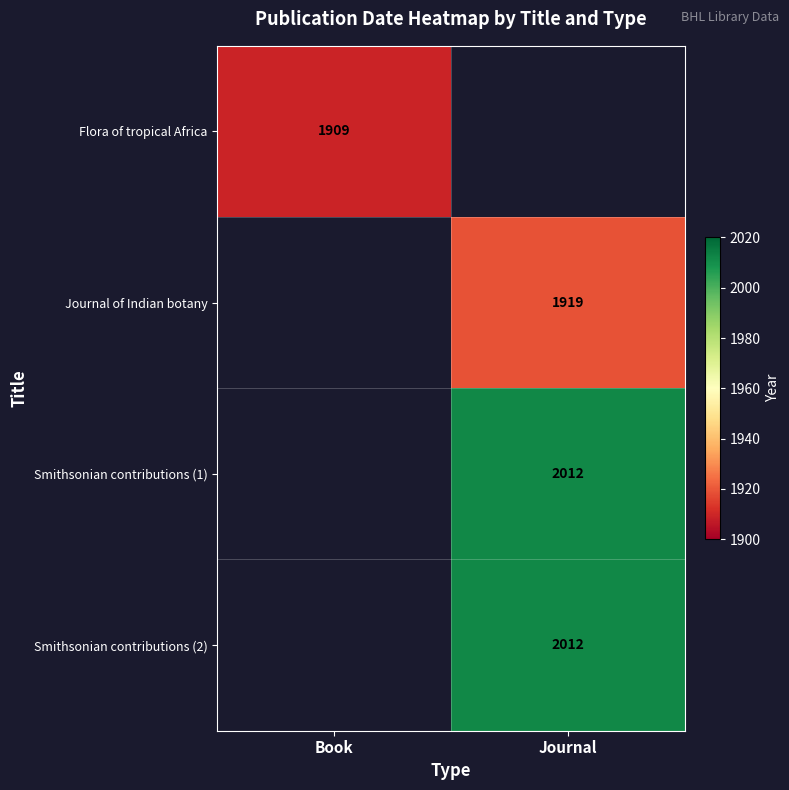

The value of Smithsonian contributions (2) at Journal is 2012. True or false?

True